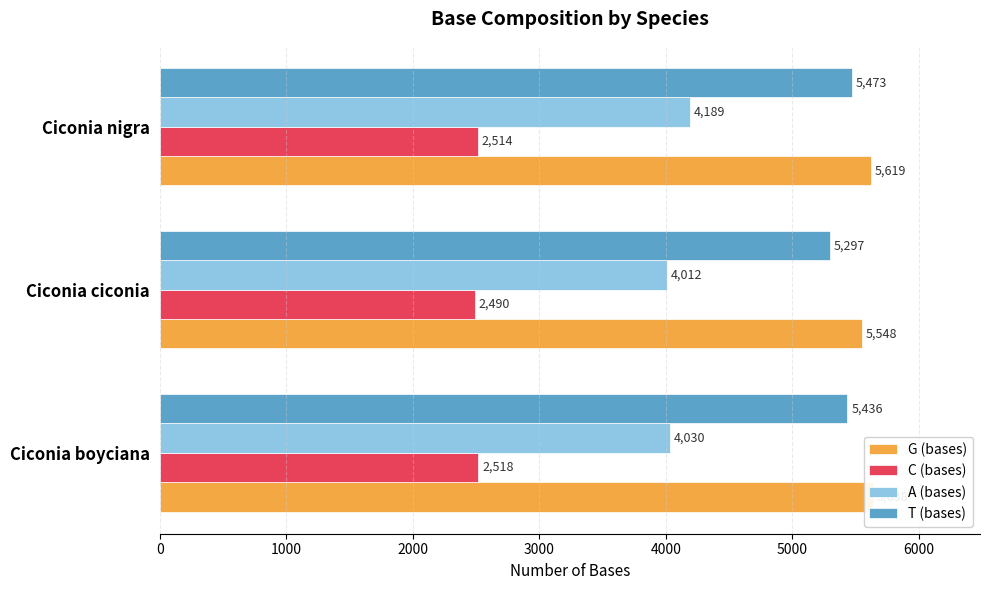

What is the maximum value shown in the chart?

5638